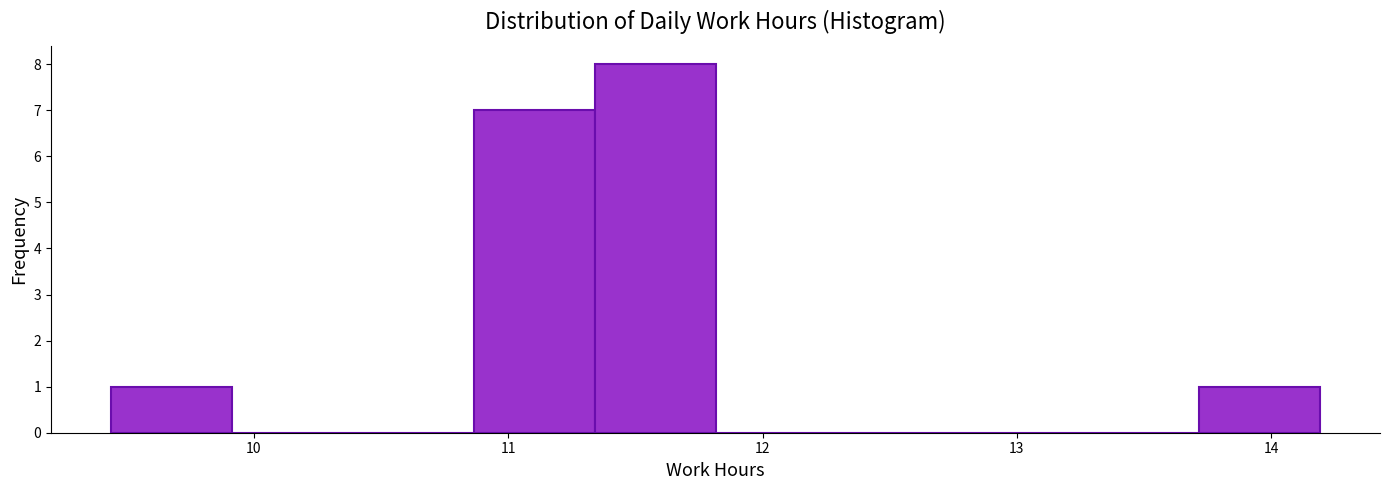

Over which range of the x-axis is the bar tallest?

11.3 to 11.8